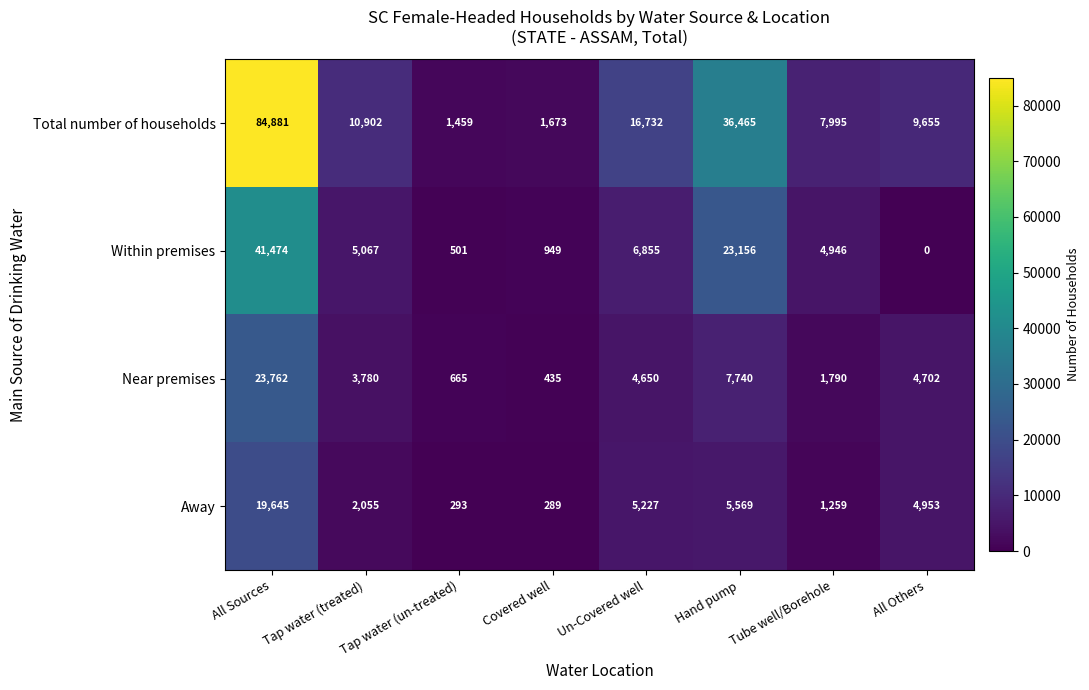

What is the greatest value displayed?

84881